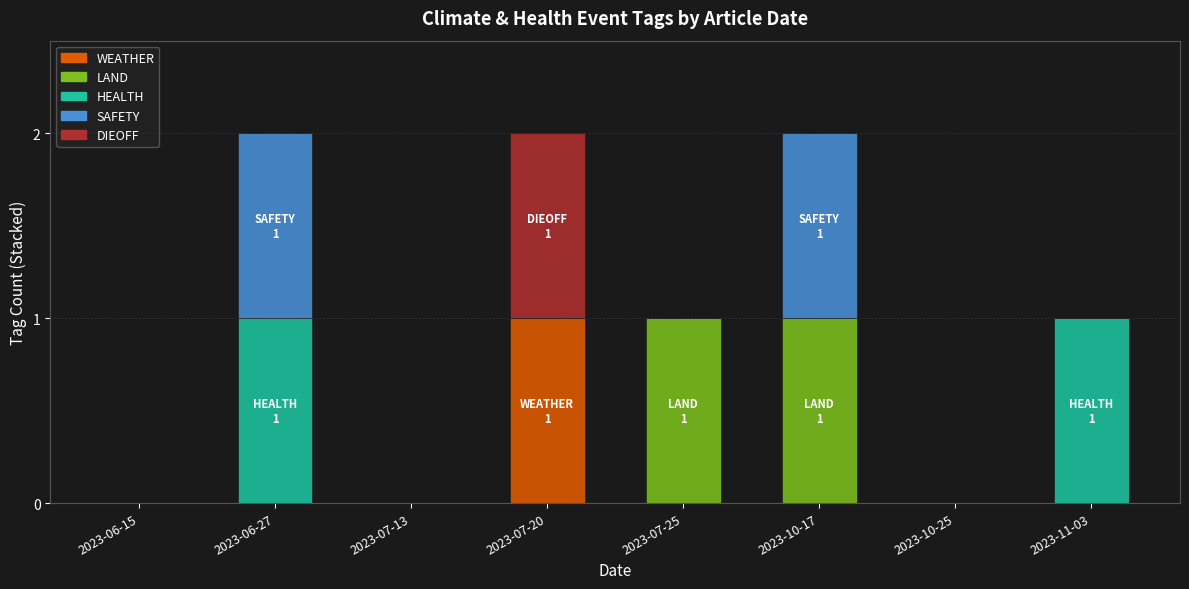

How many series are shown in this chart?

5